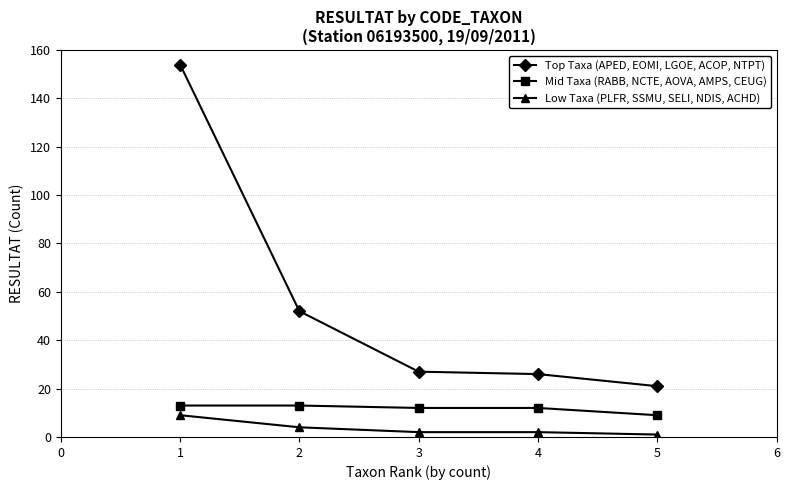

What is the value of the Top Taxa (APED, EOMI, LGOE, ACOP, NTPT) point at the 3rd from the left?

27